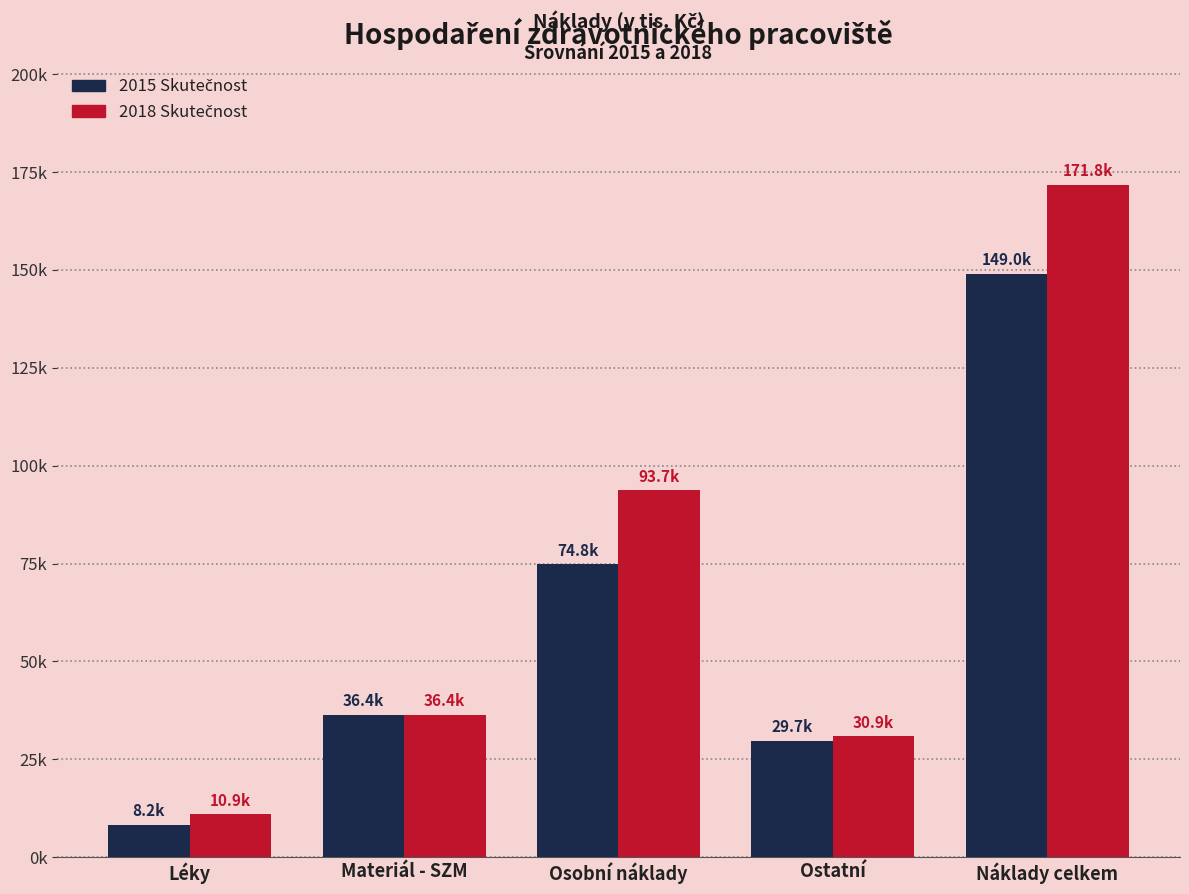

What are all the series names shown in the legend?

2015 Skutečnost, 2018 Skutečnost